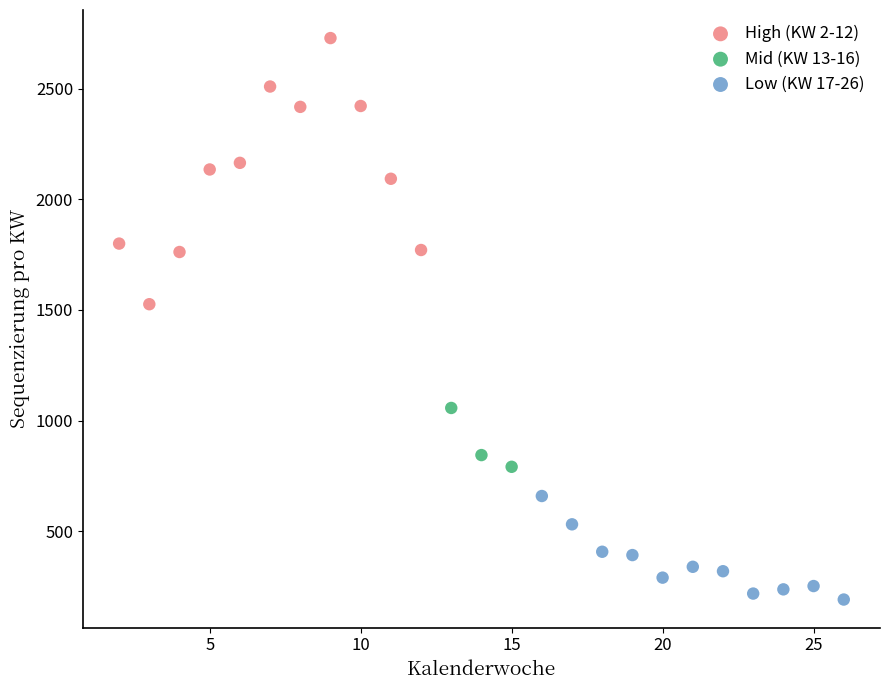

Which series reaches the minimum Y coordinate?

Low (KW 17-26)